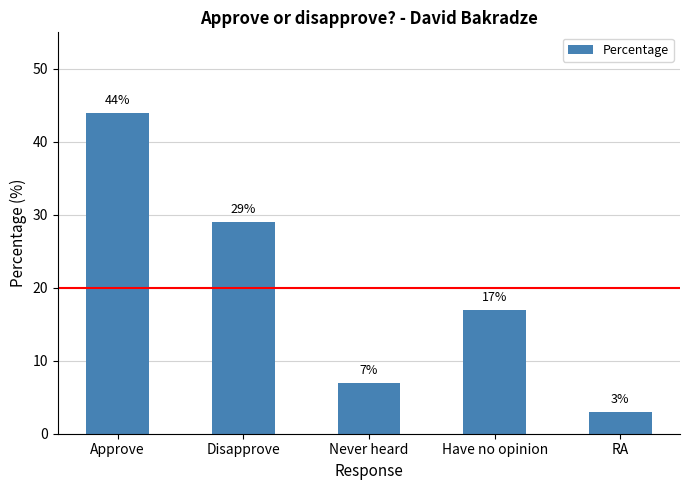

At which label does the data first exceed 17?

Approve